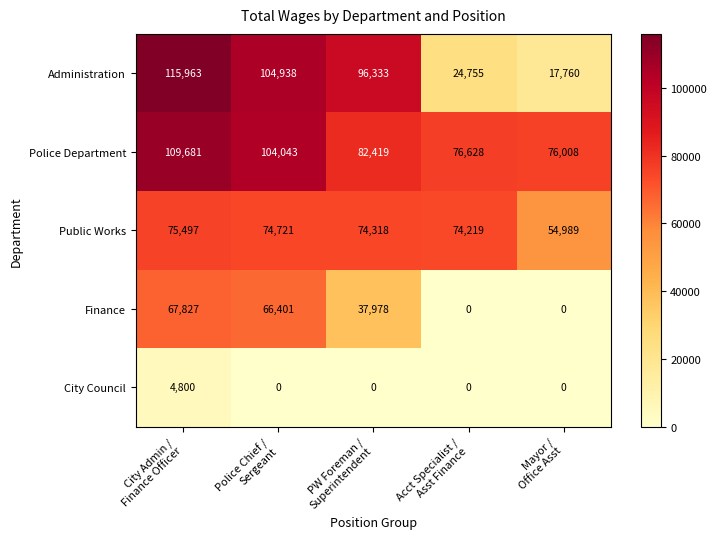

Which series has the widest spread of values?

Administration